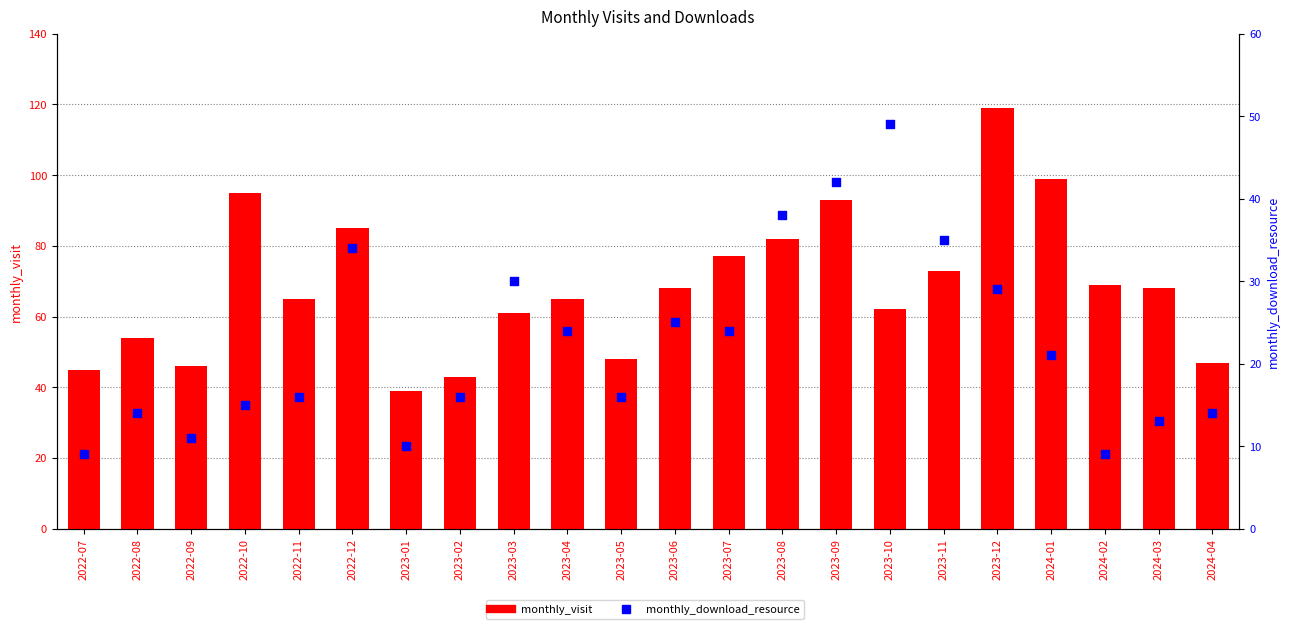

At how many categories does at least one series exceed 30?

22